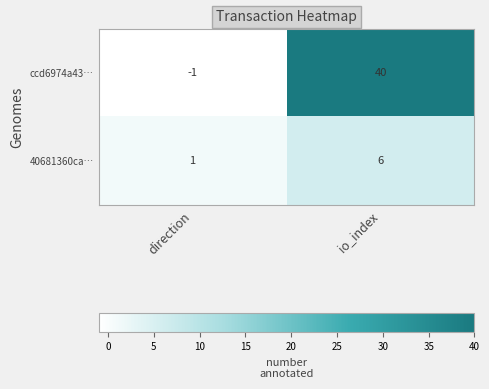

What is the maximum value shown in the chart?

40